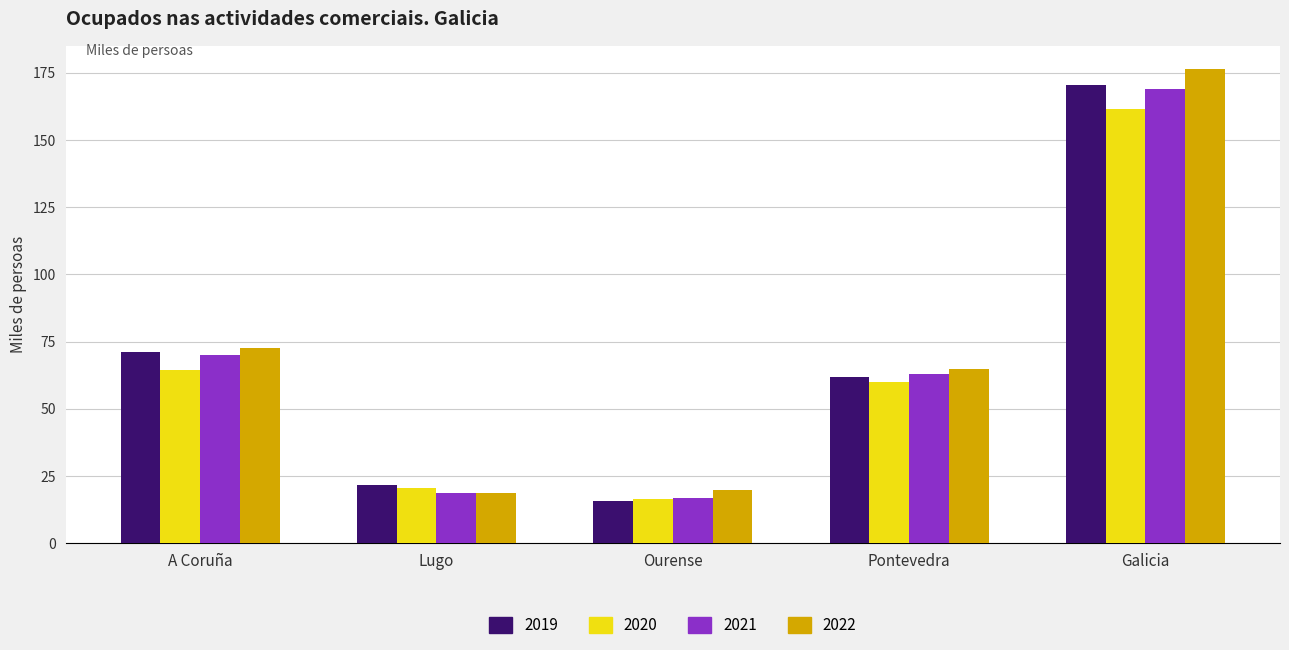

What is the maximum value for 2020?

161.5